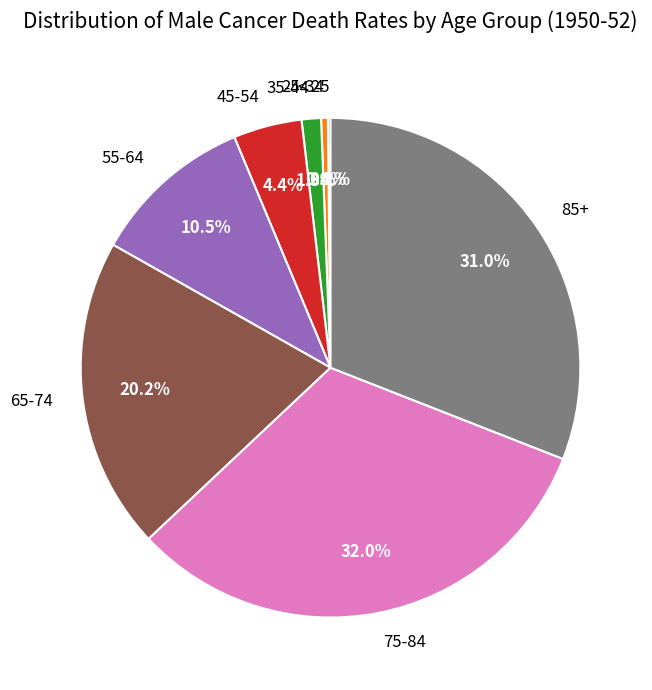

Which slice is the largest?

75-84